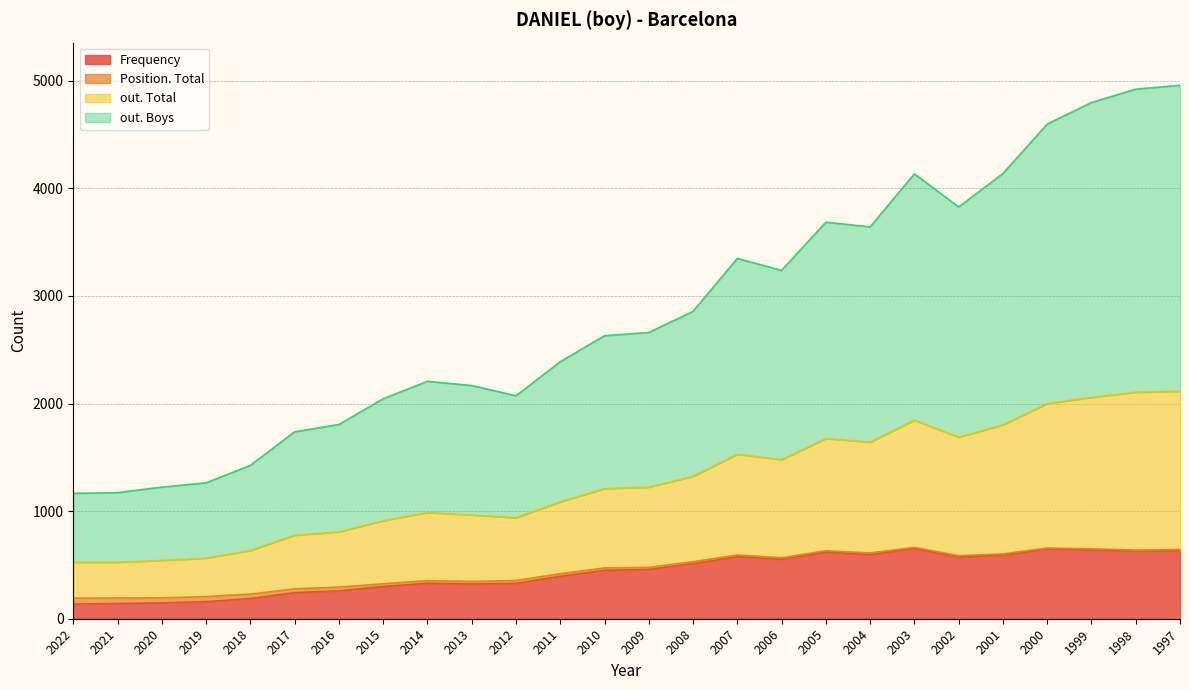

What is the maximum value for Frequency?

652